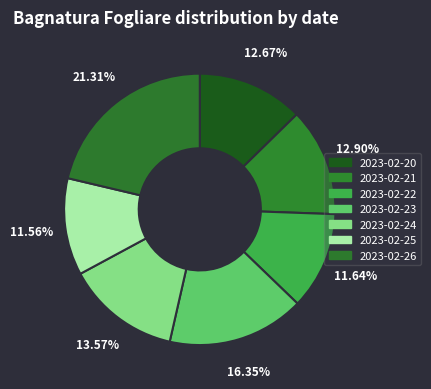

Between 2023-02-24 and 2023-02-20, which is larger?

2023-02-24